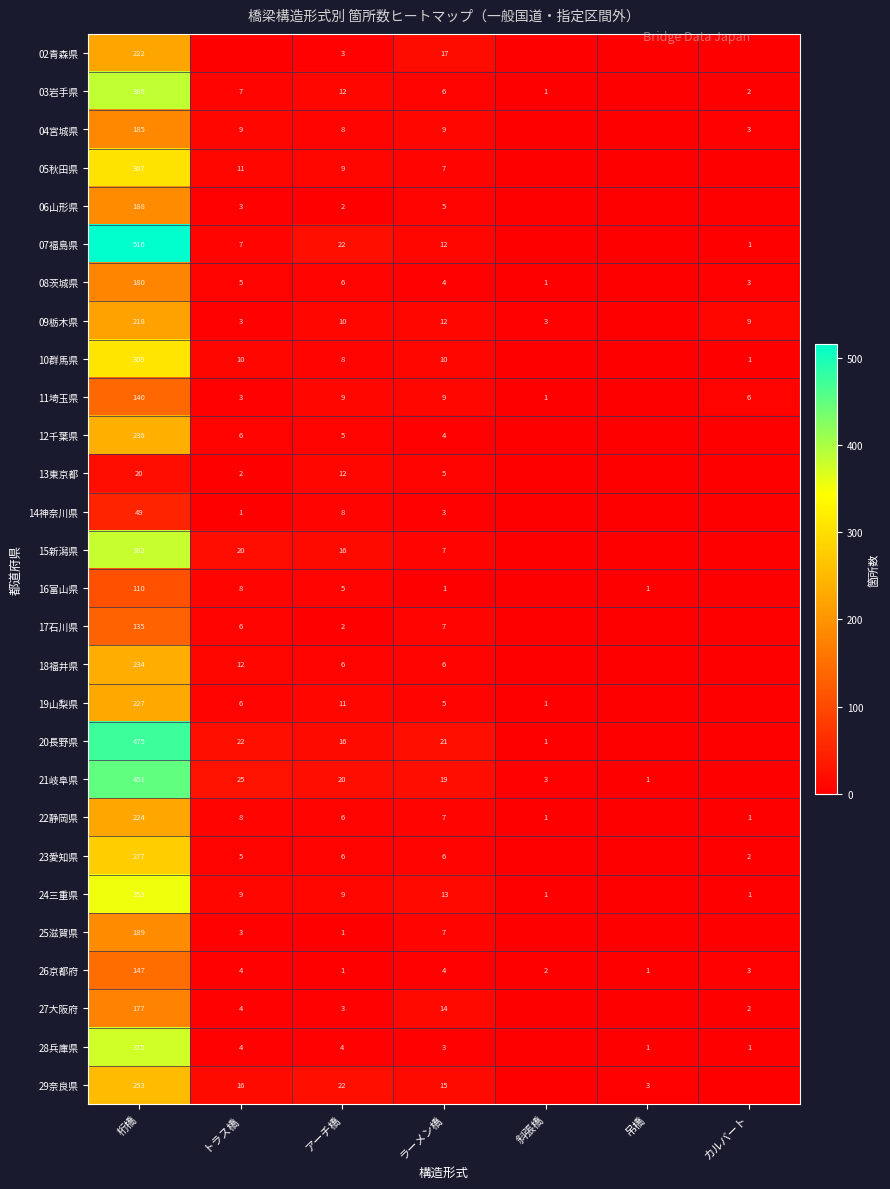

What is the average value of the 26京都府 series?

23